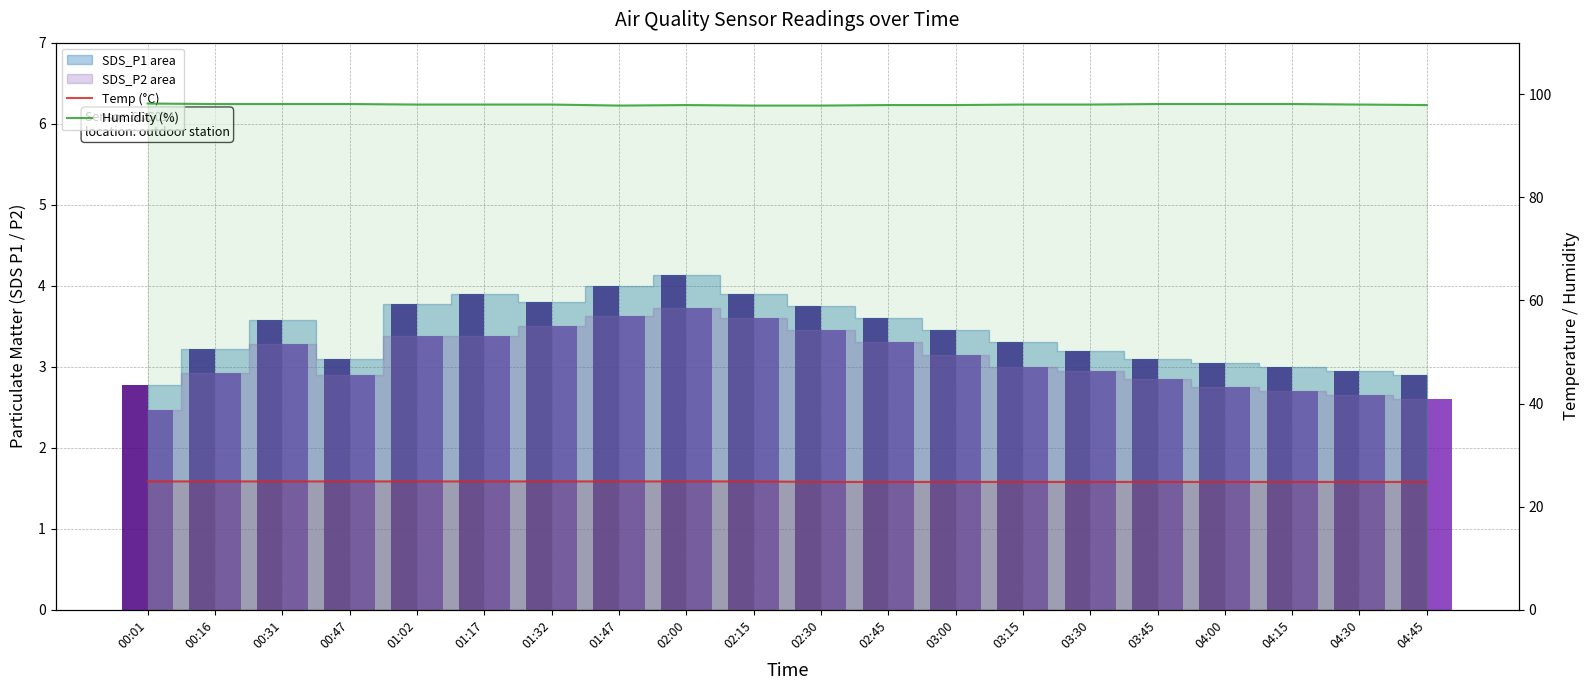

At 04:30, list the series in order from smallest to largest.

SDS_P2, SDS_P1, Temp (°C), Humidity (%)